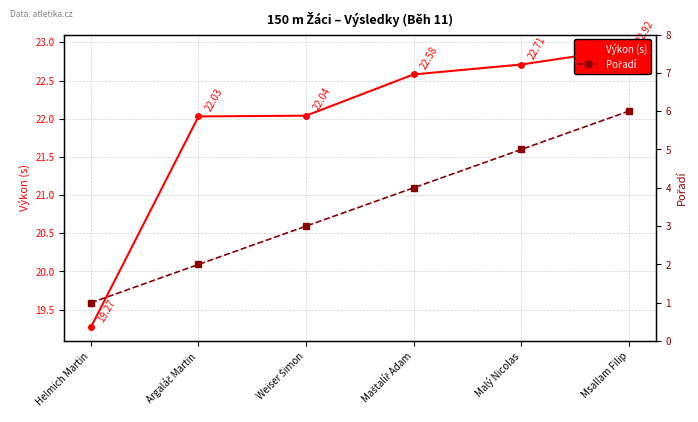

Is the value of Výkon (s) at Helmich Martin greater than the value of Pořadí at Helmich Martin?

Yes